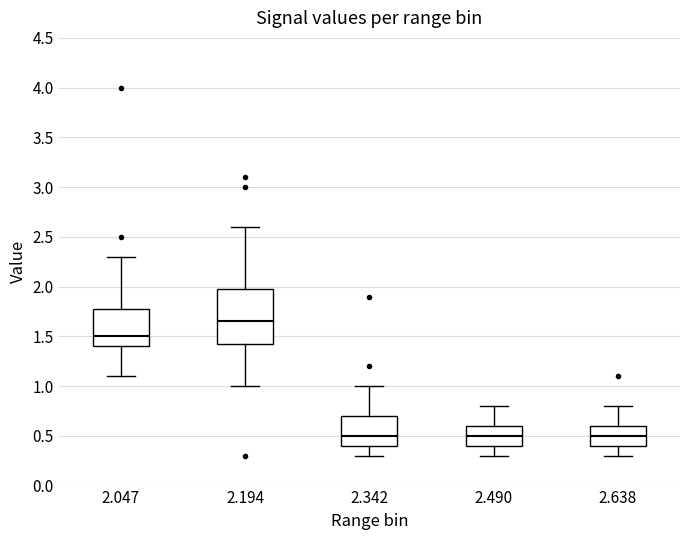

Which box is the tallest, from its lower edge to its upper edge?

2.194